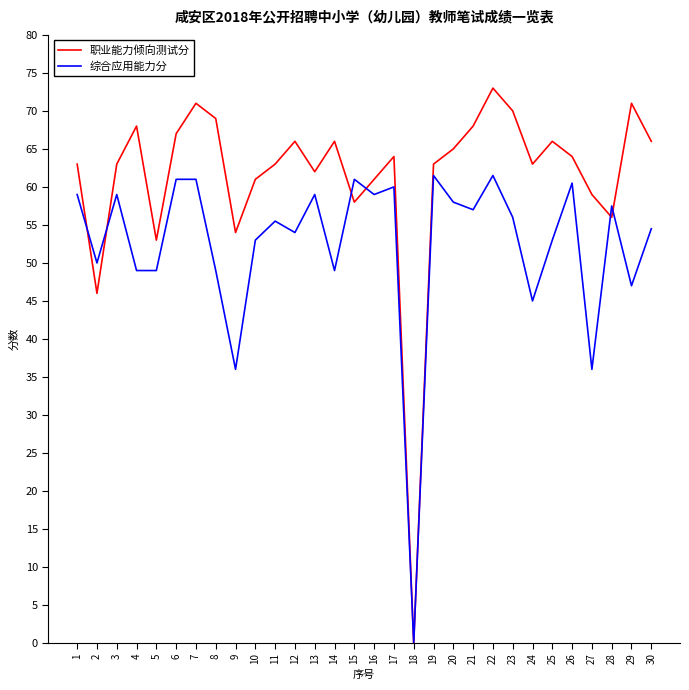

Which series changed the most between 11 and 27?

综合应用能力分